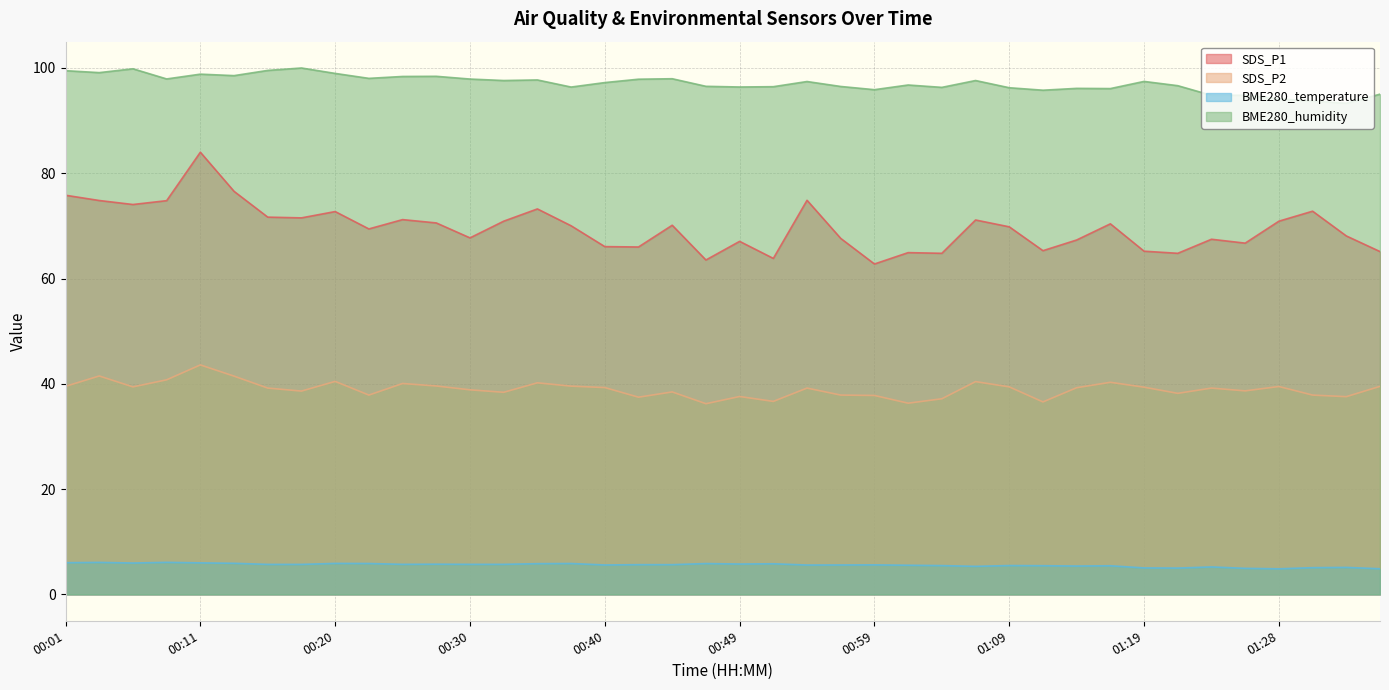

What are all the series names shown in the legend?

SDS_P1, SDS_P2, BME280_temperature, BME280_humidity